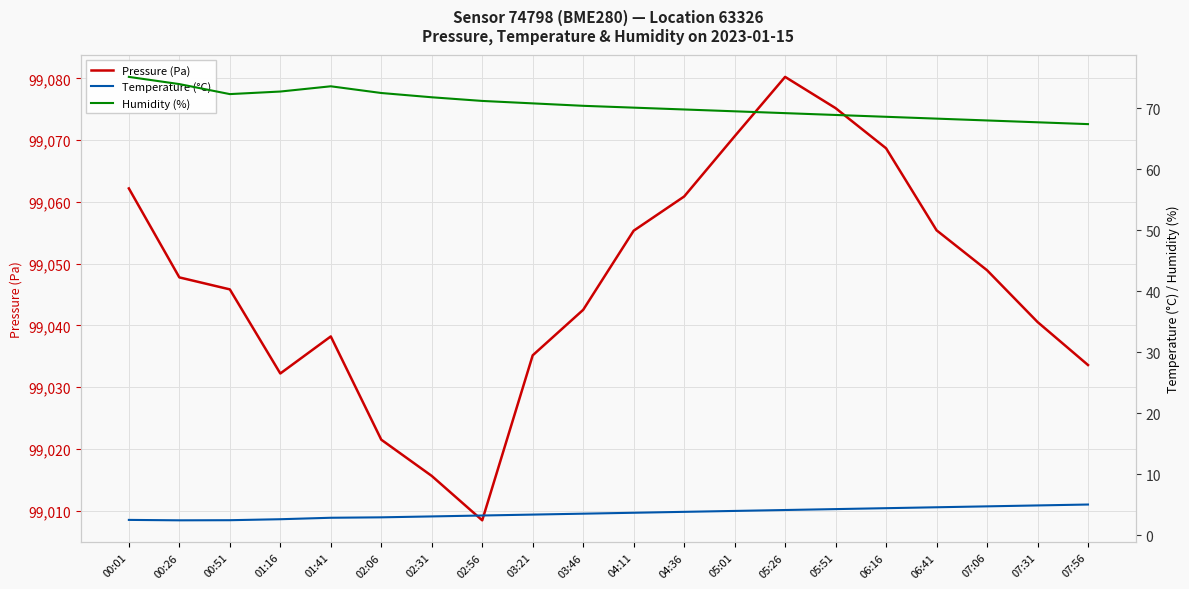

True or false: Temperature (°C) and Humidity (%) cross at least once.

False